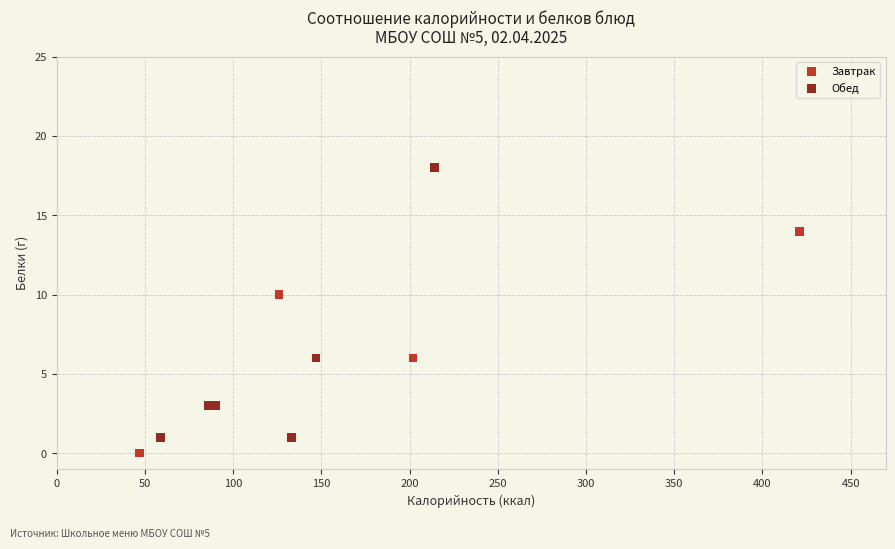

Which series has the largest Y range (max minus min)?

Обед